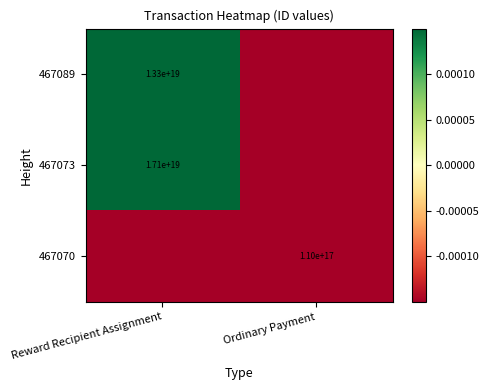

True or false: 467073 has a value of 0.5 at Reward Recipient Assignment.

False